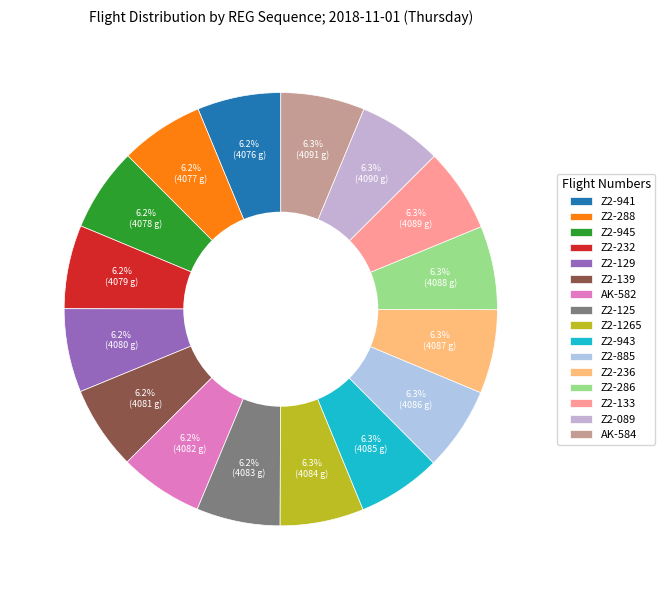

Between Z2-125 and Z2-1265, which is larger?

Z2-1265